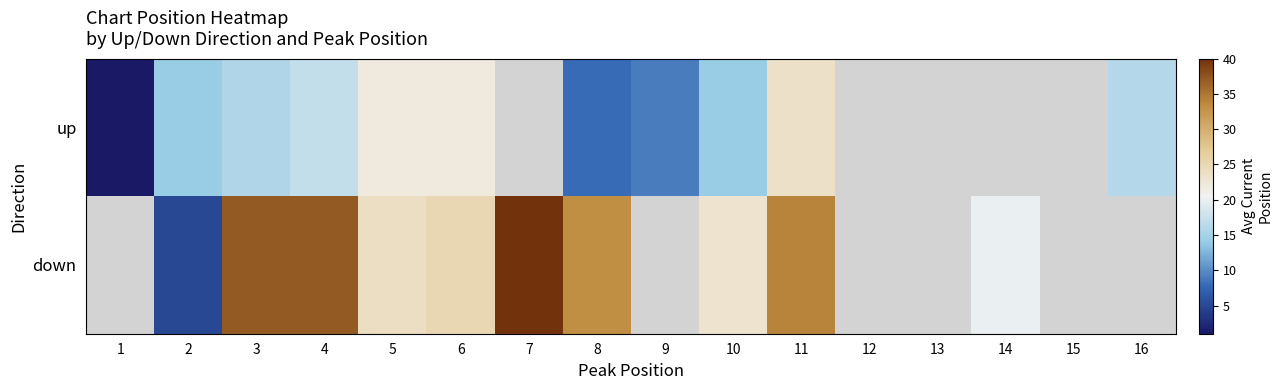

What value does the up series have at 8?

8.0